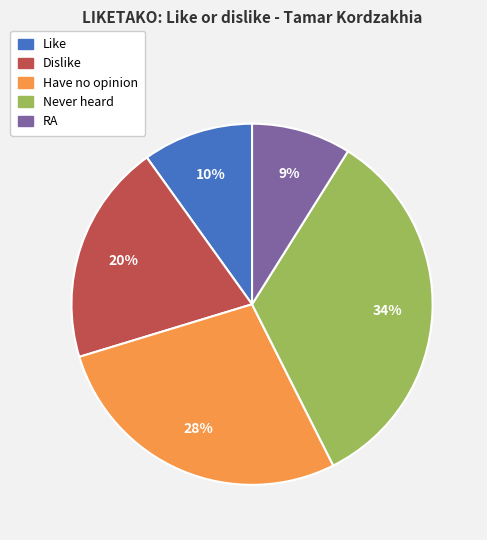

Do RA and Dislike together represent more than half of the pie?

No